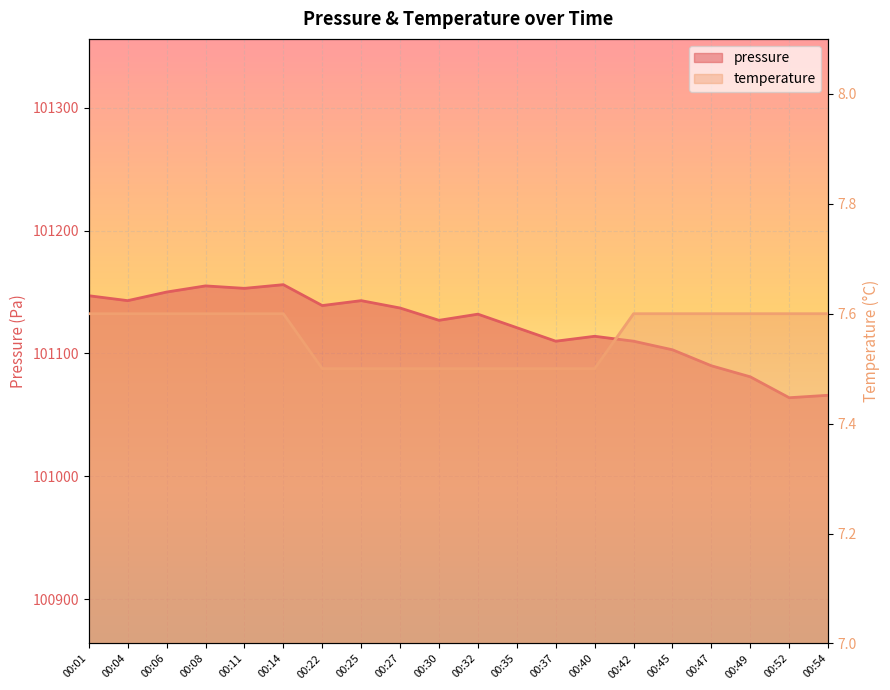

Is the value of pressure at 00:30 greater than the value of temperature at 00:11?

Yes